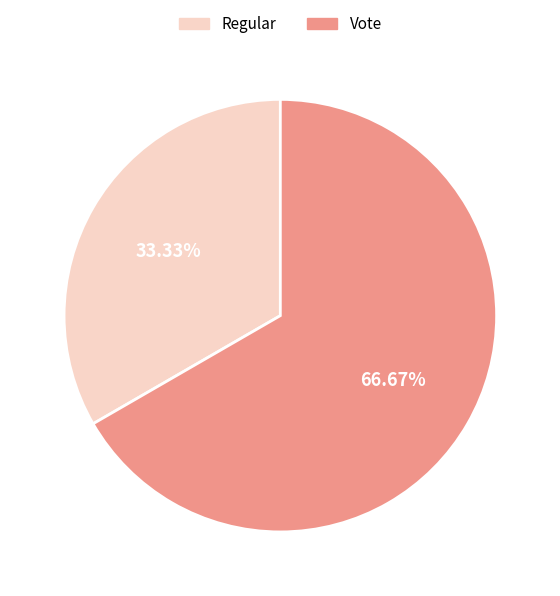

To the nearest percent, what is the difference between the Vote and Regular slice percentages?

33%